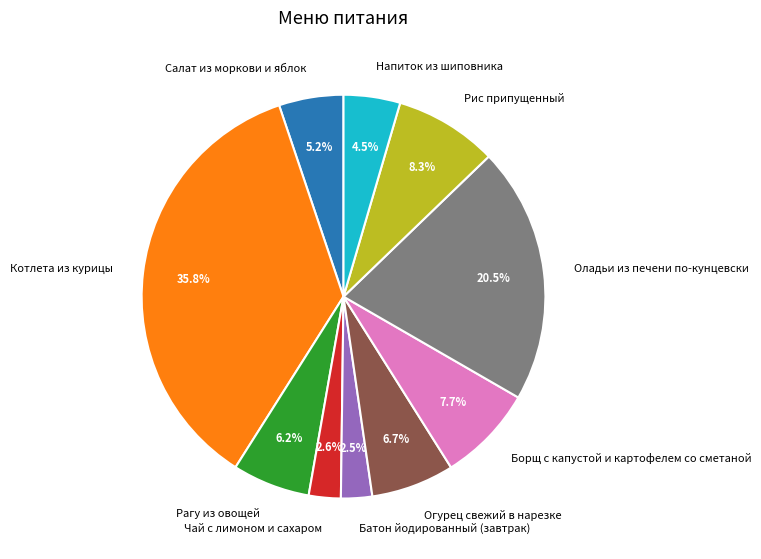

What is the ratio of the value at Батон йодированный (завтрак) to the value at Чай с лимоном и сахаром?

1.0